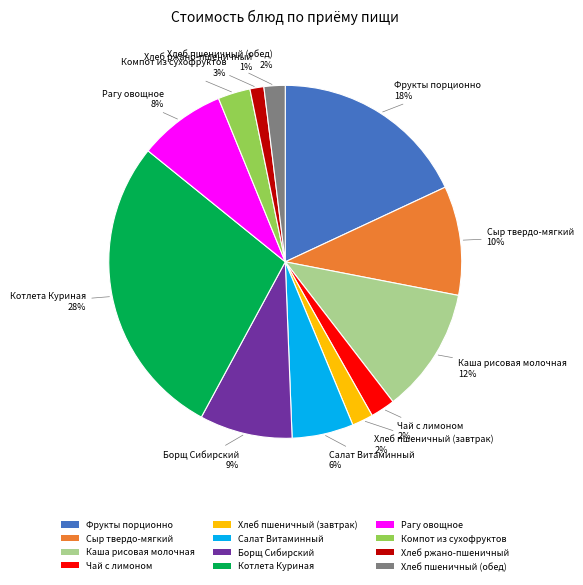

What percentage is the Котлета Куриная slice, to the nearest percent?

28%